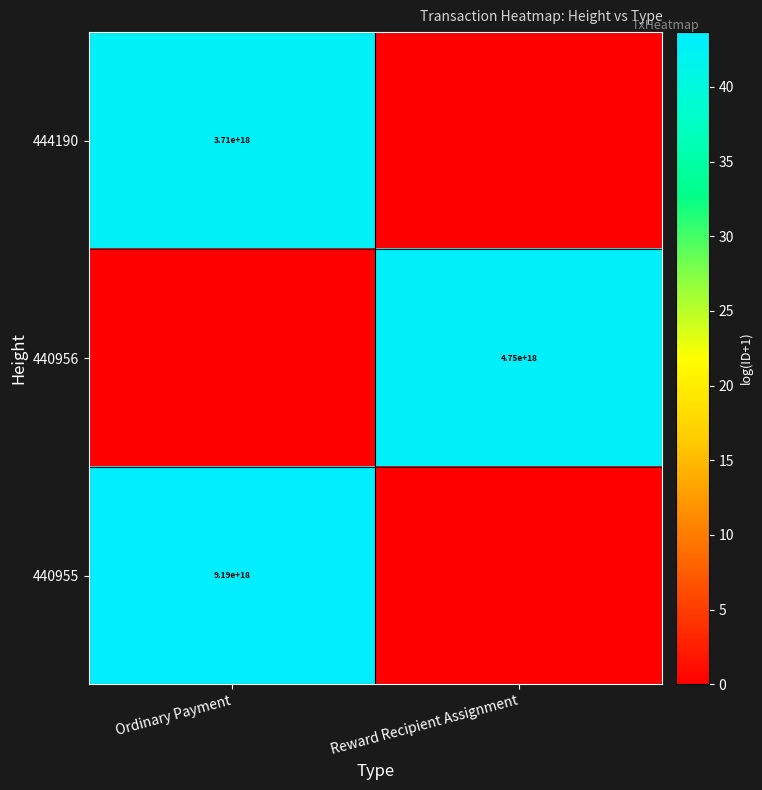

The 440955 series shows 9190000000000000000 at Ordinary Payment. True or false?

True